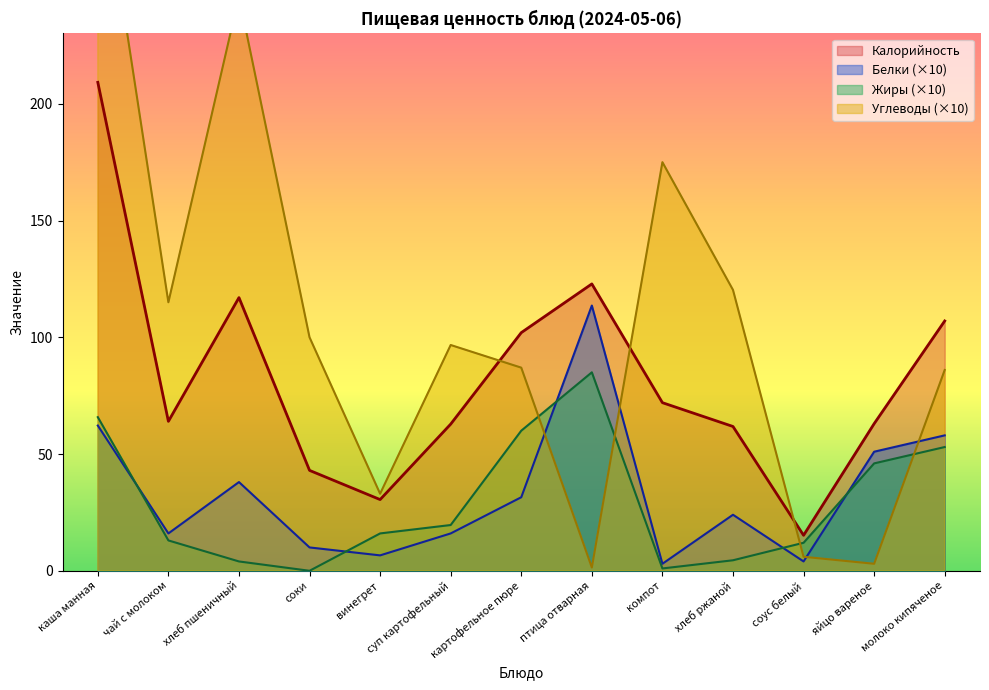

What is the lowest value of the Калорийность series?

15.2